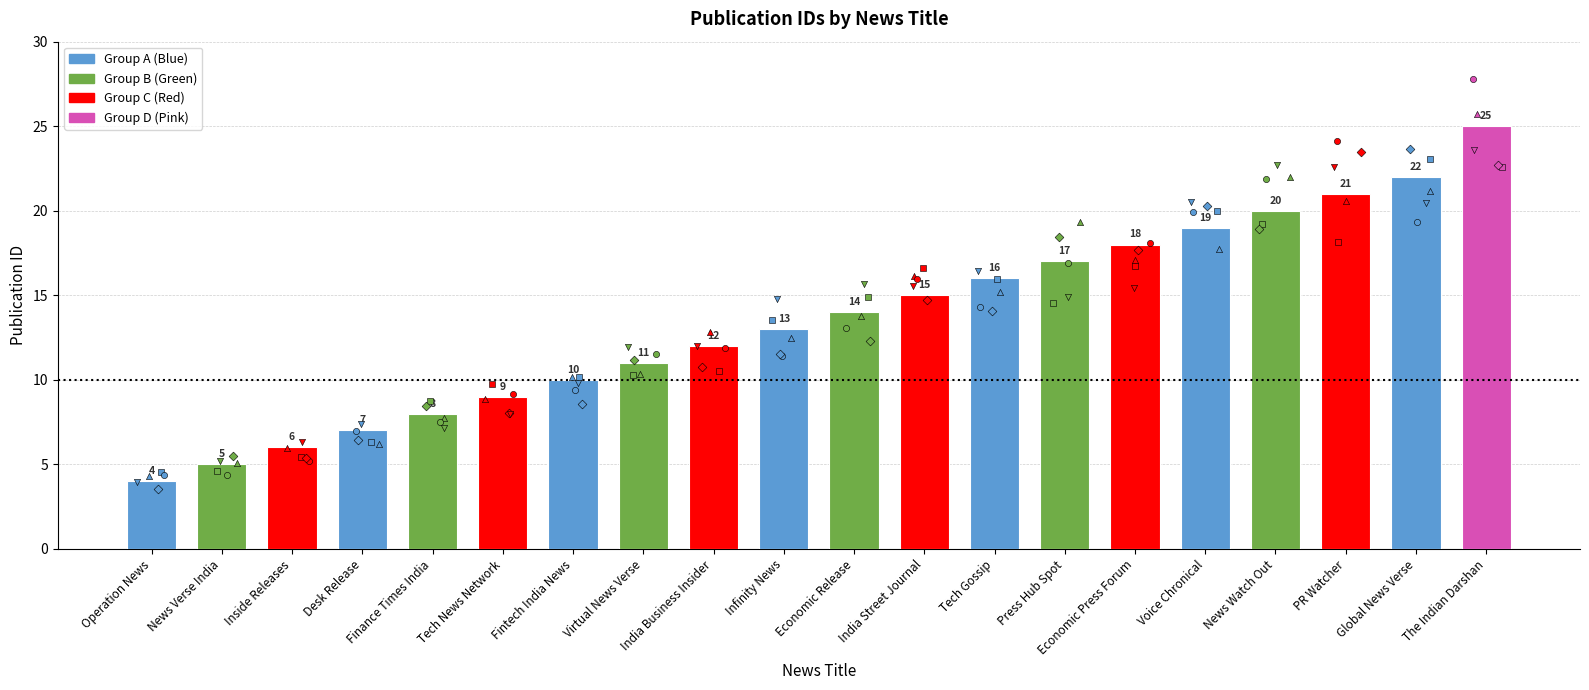

Approximately how many times larger is the value at Economic Release compared to Virtual News Verse?

1.3